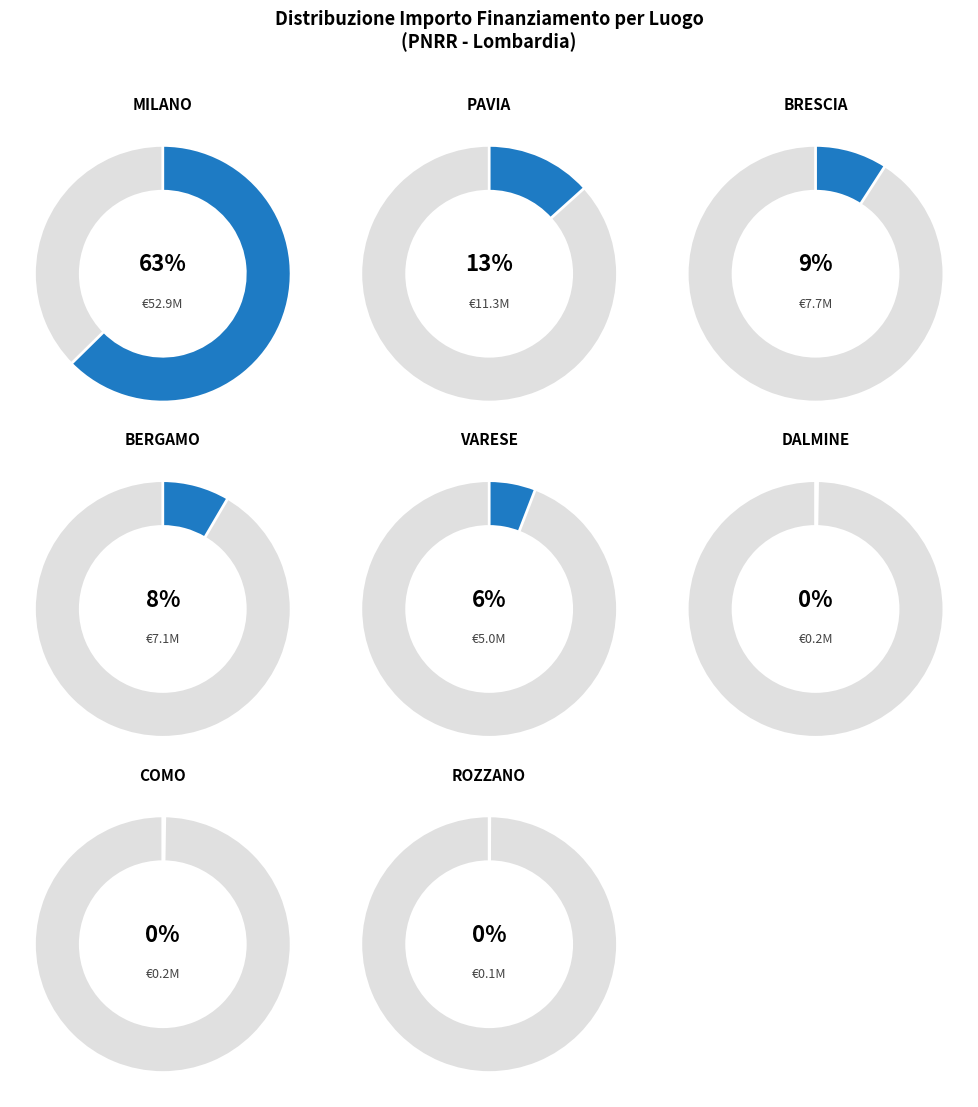

Does any single category account for the majority?

Yes